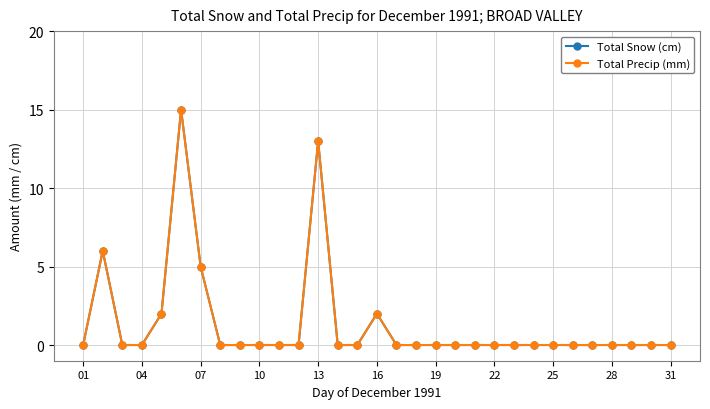

Is this an area chart (filled region under the line)?

No